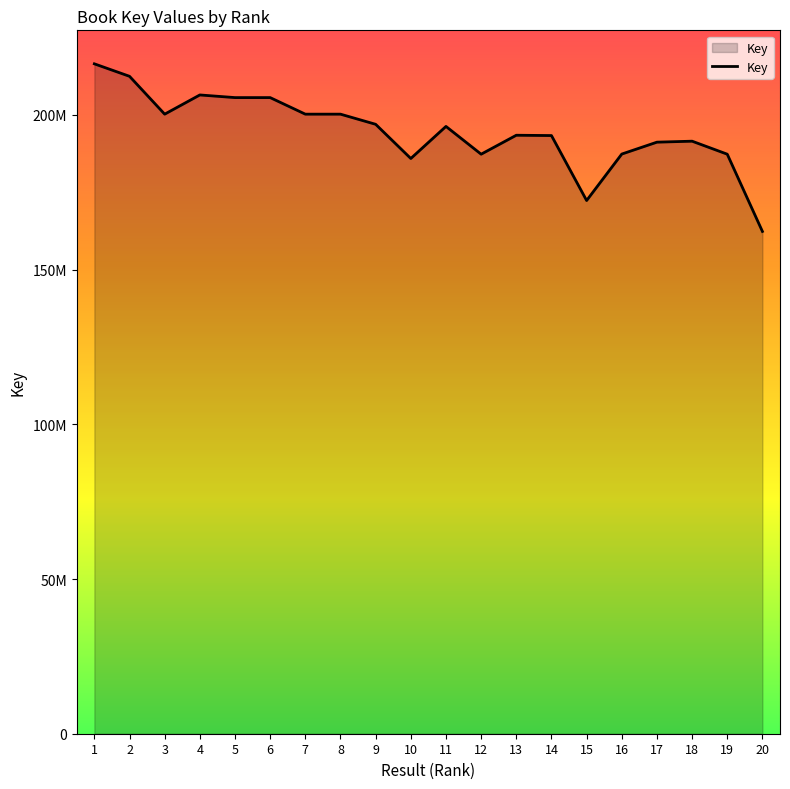

Does the chart display data point markers on the line(s)?

No